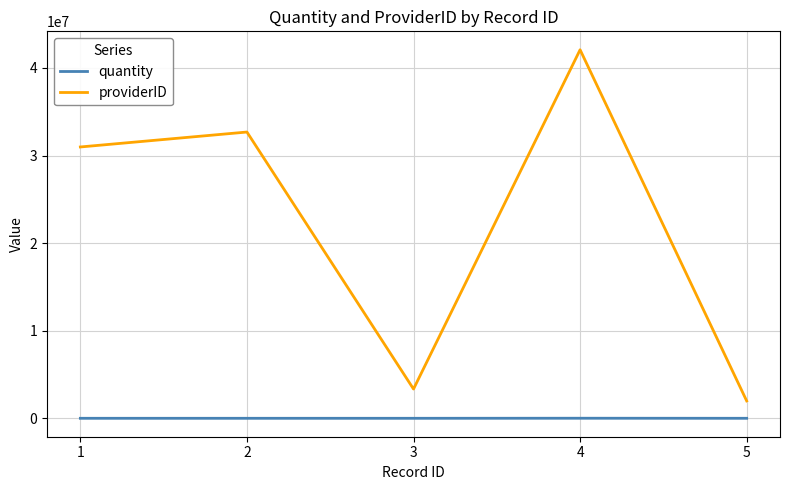

Is the value of quantity at 1 greater than the value of providerID at 3?

No